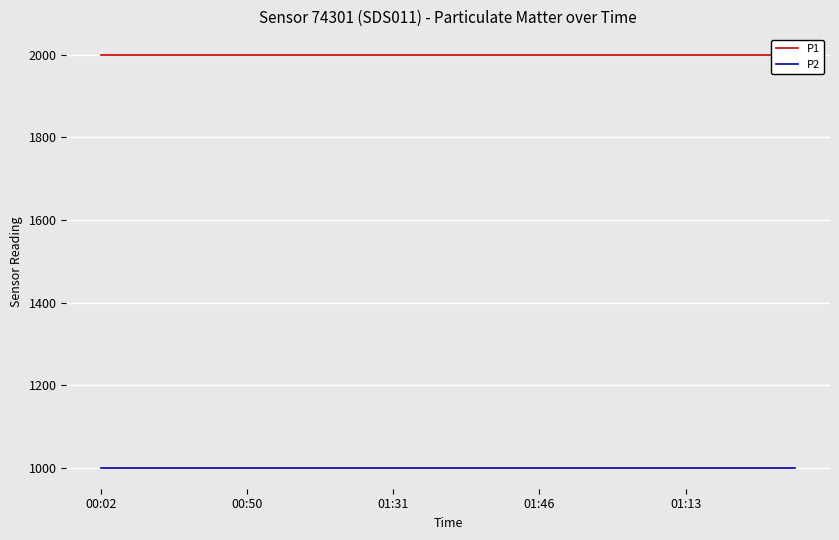

Is the value of P2 at 18 greater than the value of P1 at 5?

No